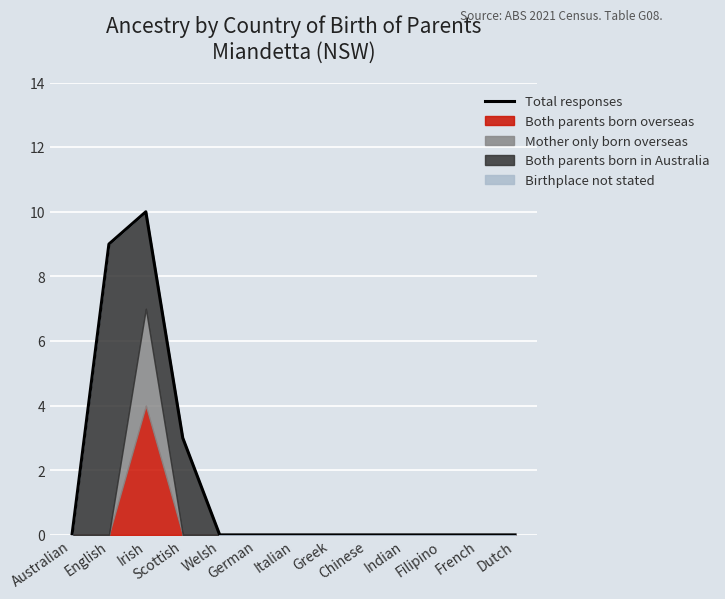

List the labels in order of value, smallest first.

Australian, Welsh, German, Italian, Greek, Chinese, Indian, Filipino, French, Dutch, Scottish, English, Irish